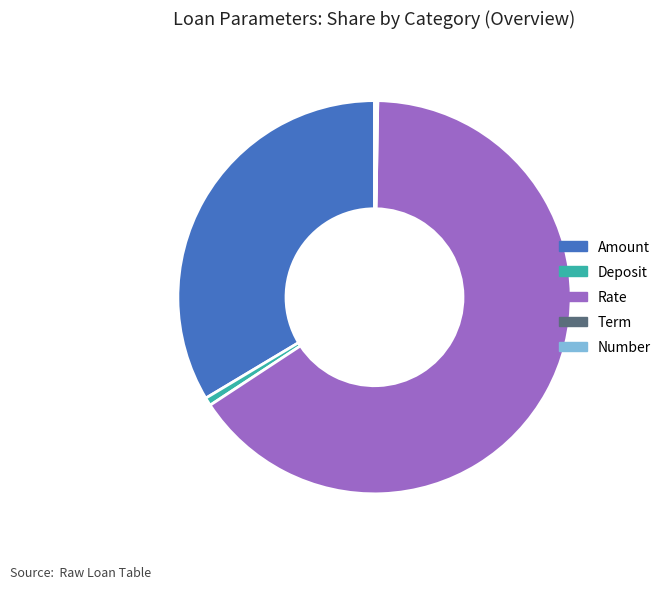

Which category accounts for the majority?

Rate